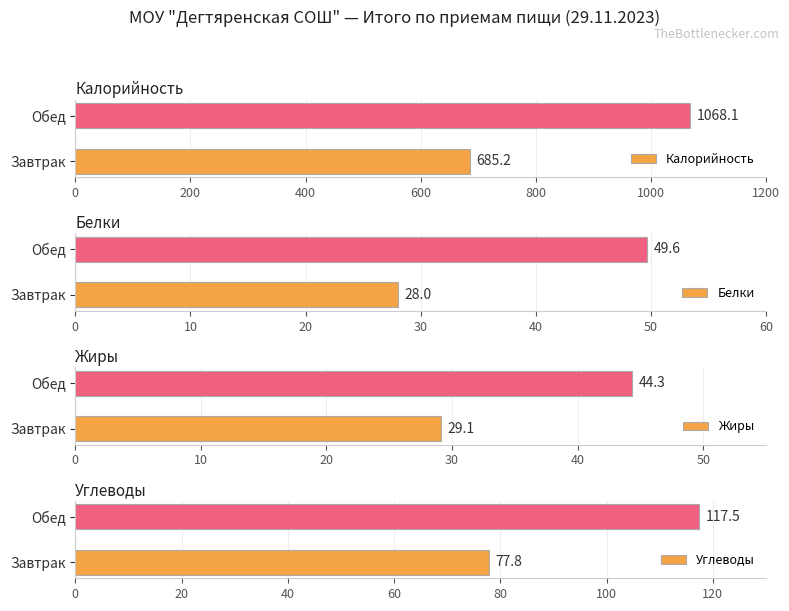

Is the value of Углеводы at 0 greater than the value of Калорийность at 200?

No